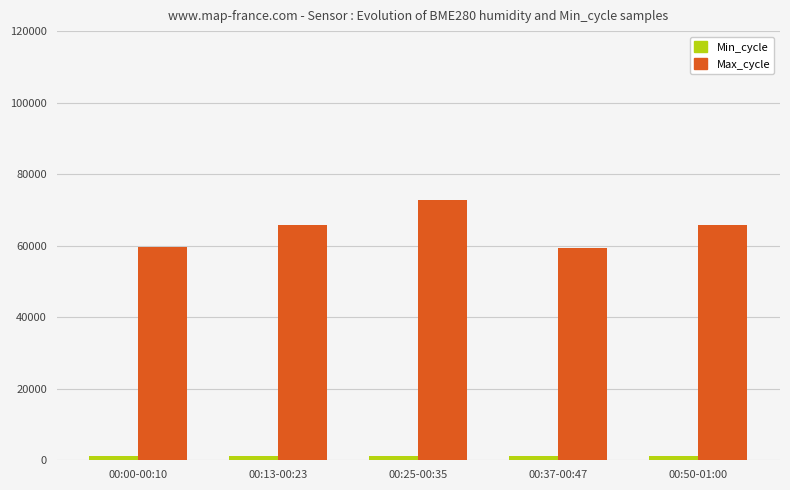

What is the total value across all series at 00:50-01:00?

67154